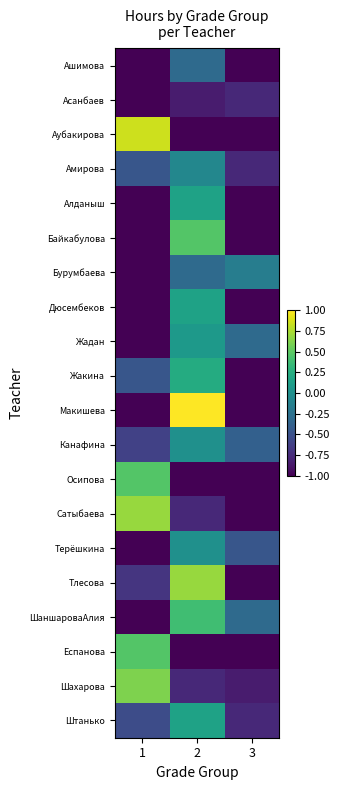

Which series changed the most between 1 and 2?

Макишева